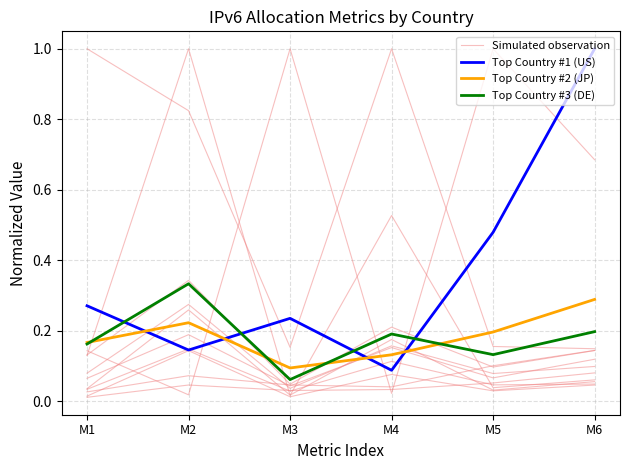

Which series changed the most between M2 and M5?

Top Country #1 (US)